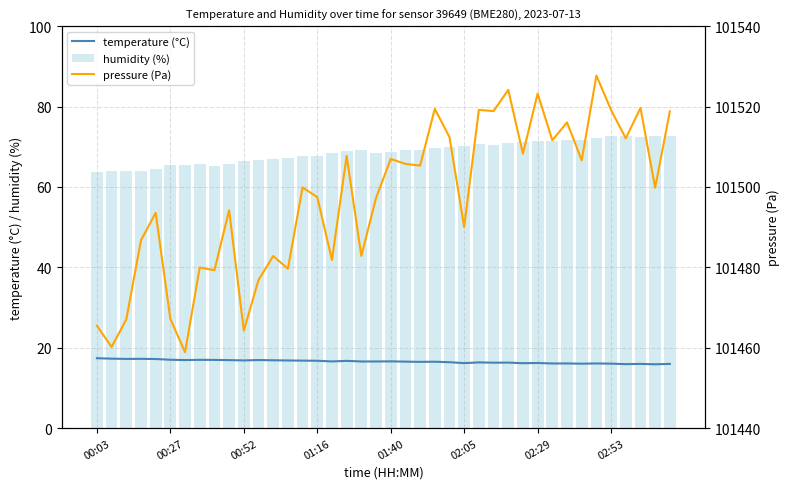

The value of temperature (°C) at 02:29 is 16.2. True or false?

True